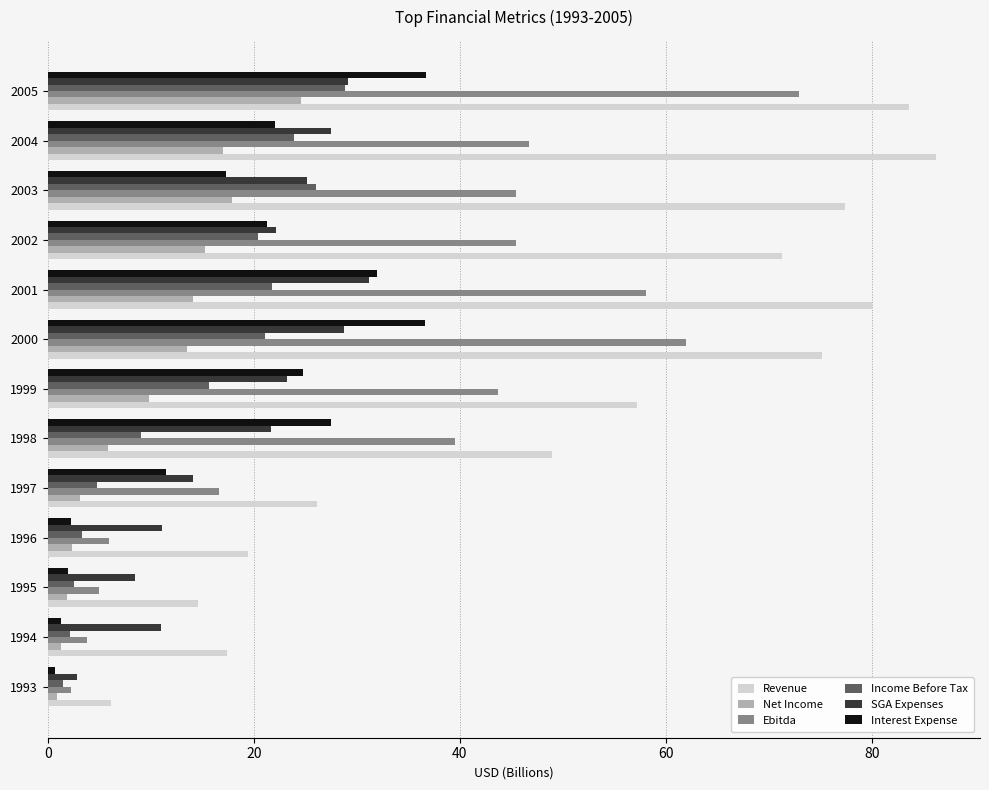

What value does the Interest Expense series have at 1997?

11.4